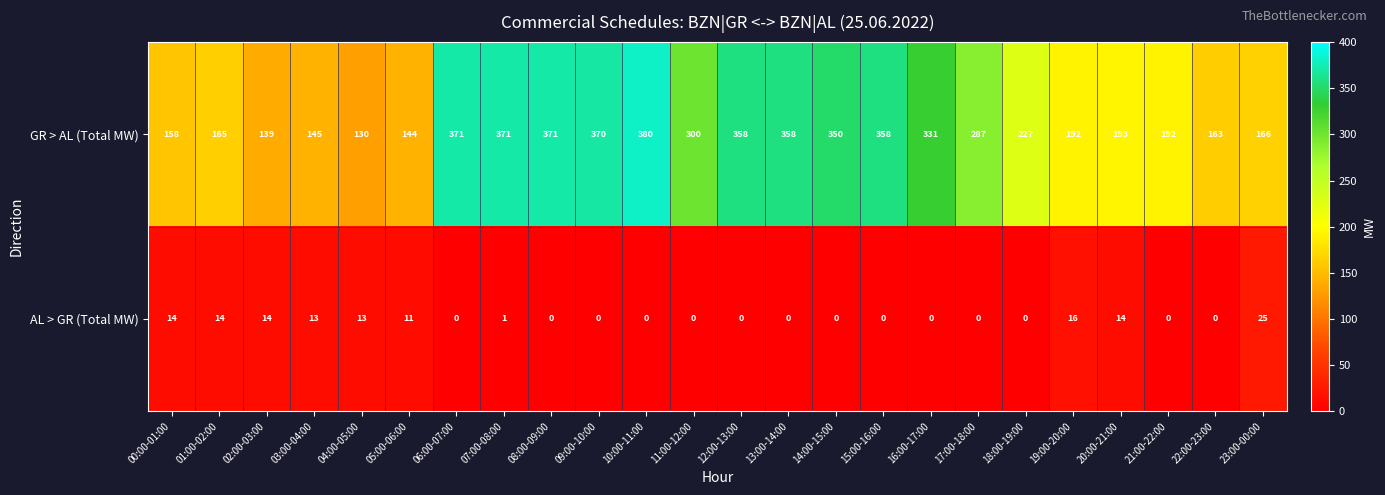

At how many categories does at least one series exceed 76?

24